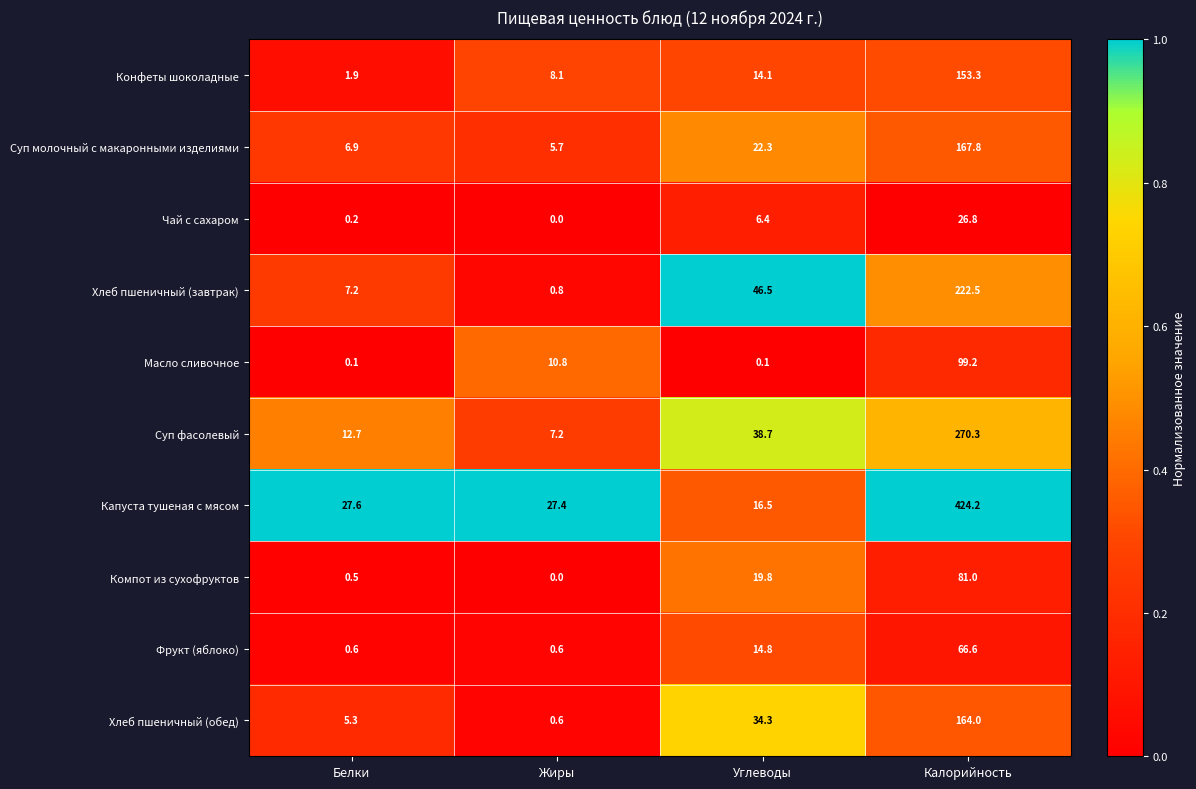

What is the difference between the Хлеб пшеничный (завтрак) values at Жиры and Белки?

6.4